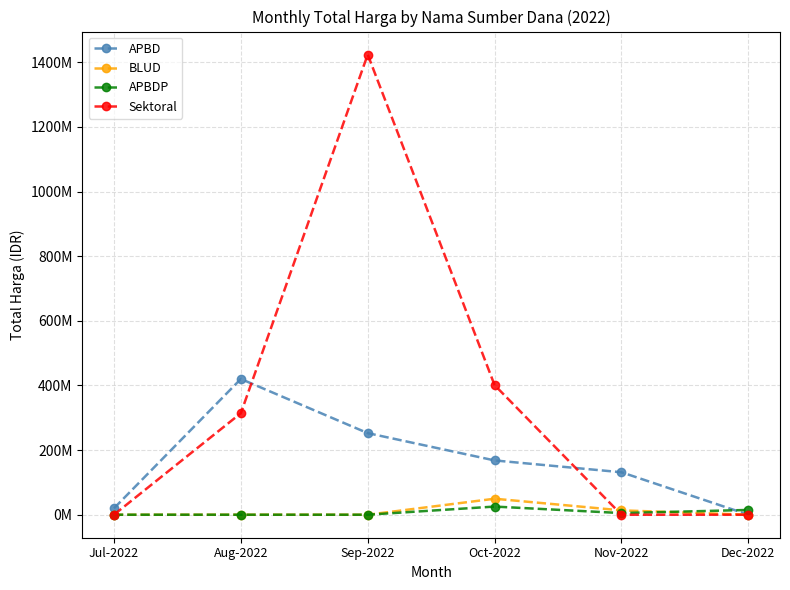

What are all the series names shown in the legend?

APBD, BLUD, APBDP, Sektoral